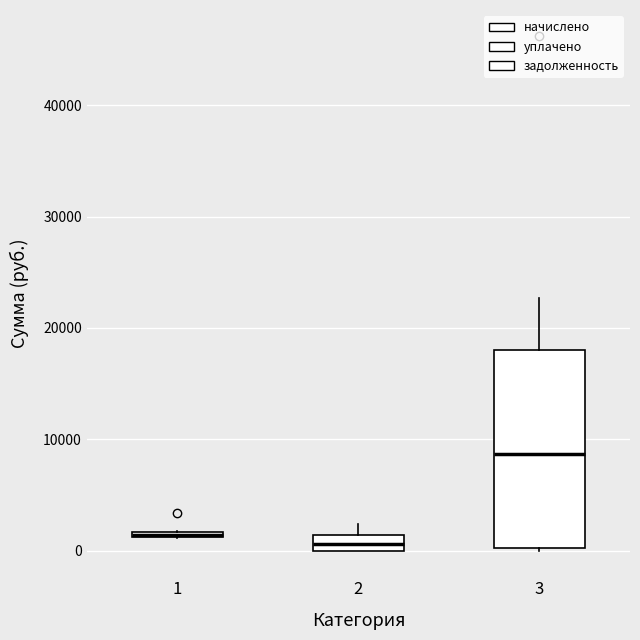

Where is the upper edge of the box at x = 1 on the y-axis? The values are not printed on the chart, so give them approximately, as read against the axis.

2000